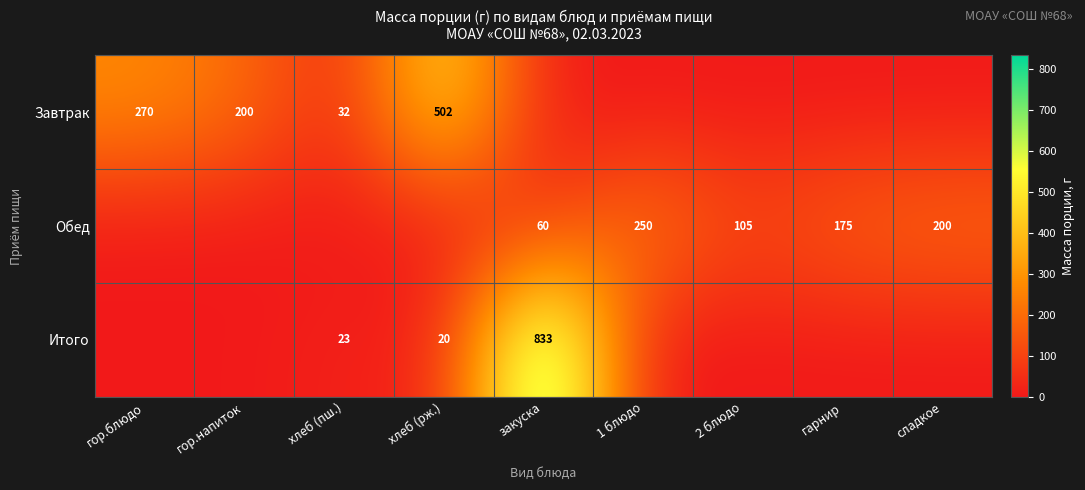

What is the spread (max minus min) of values at 1 блюдо?

250